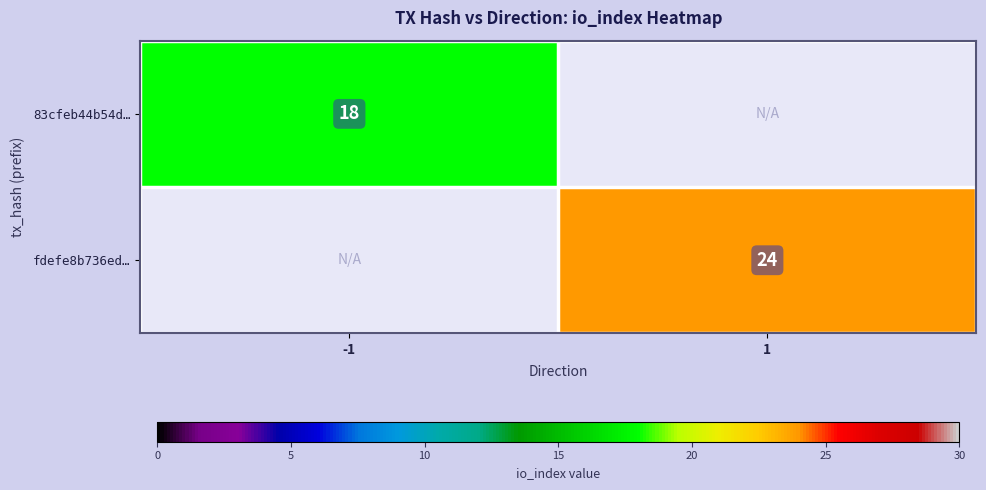

Count the number of categories in the chart.

2